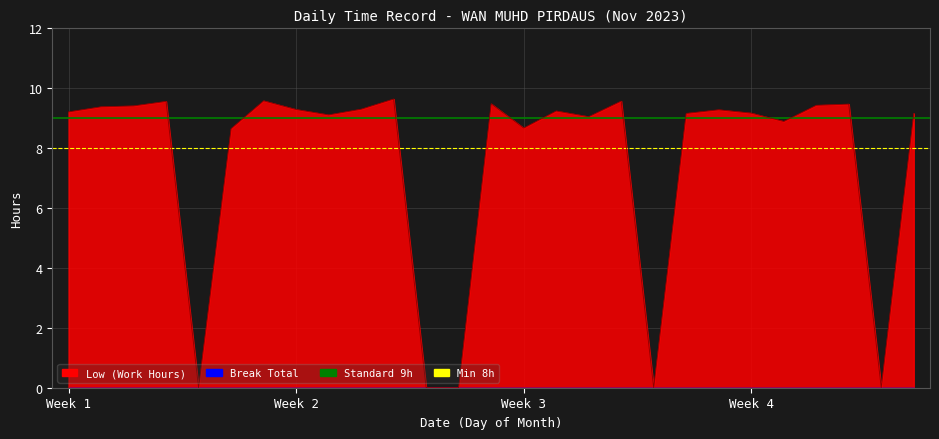

What is the value of the Min 8h point at the 1st from the left?

8